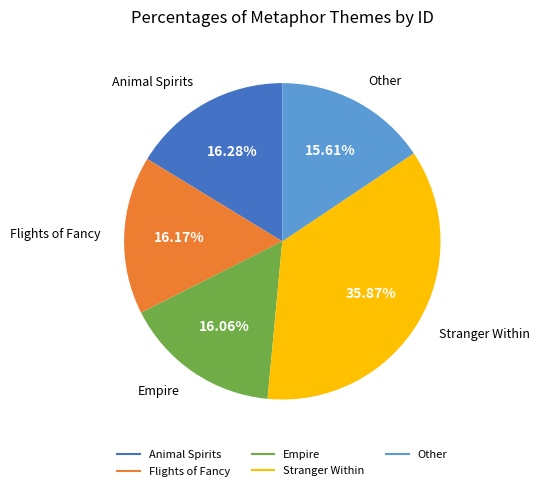

Is Empire the majority of the pie?

No